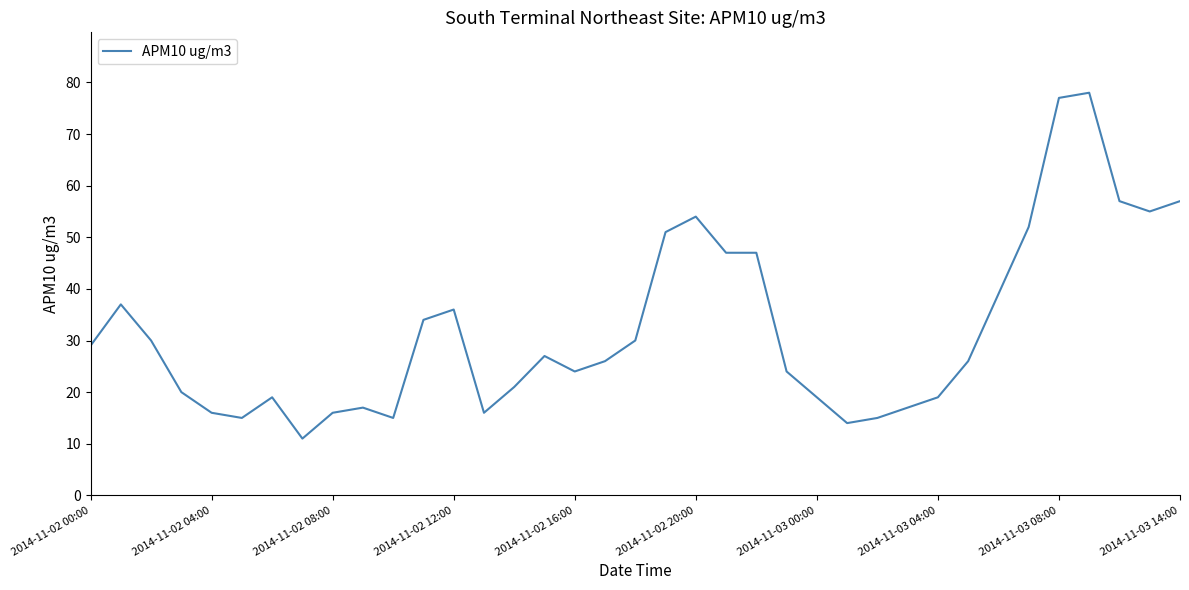

What is the difference between the maximum and minimum values?

67